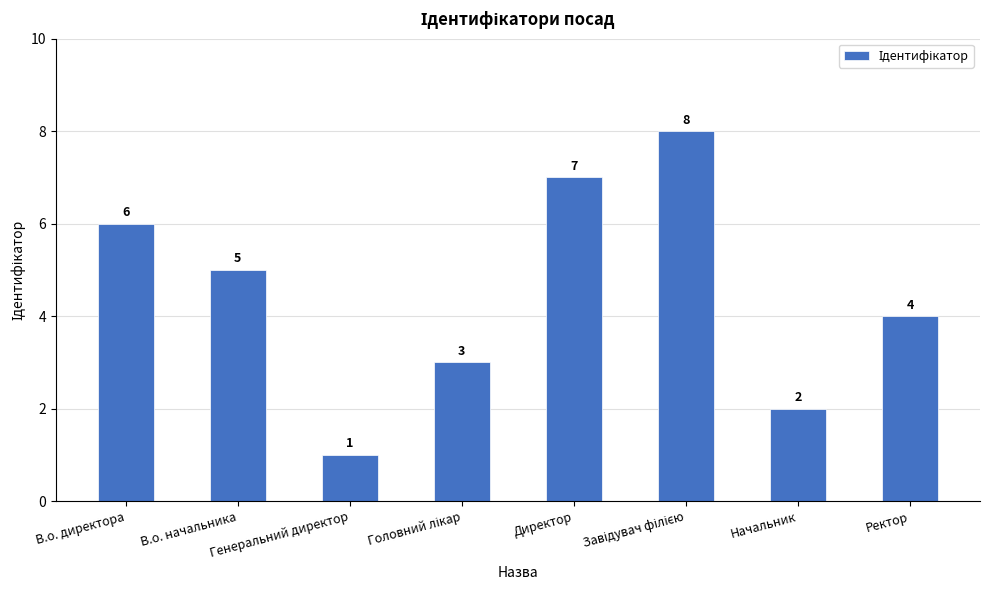

What is the maximum value shown in the chart?

8